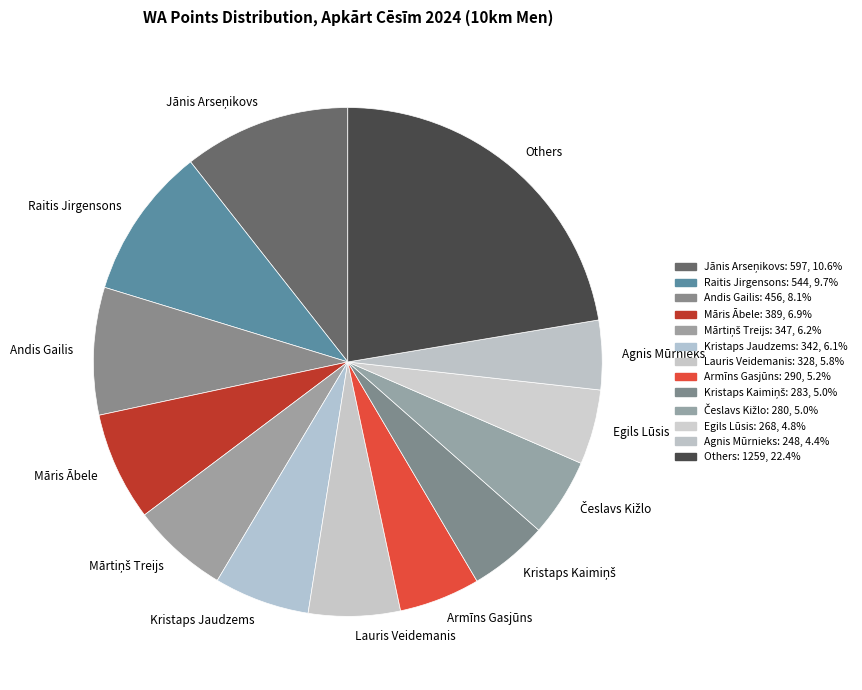

Which slice is the largest?

Others